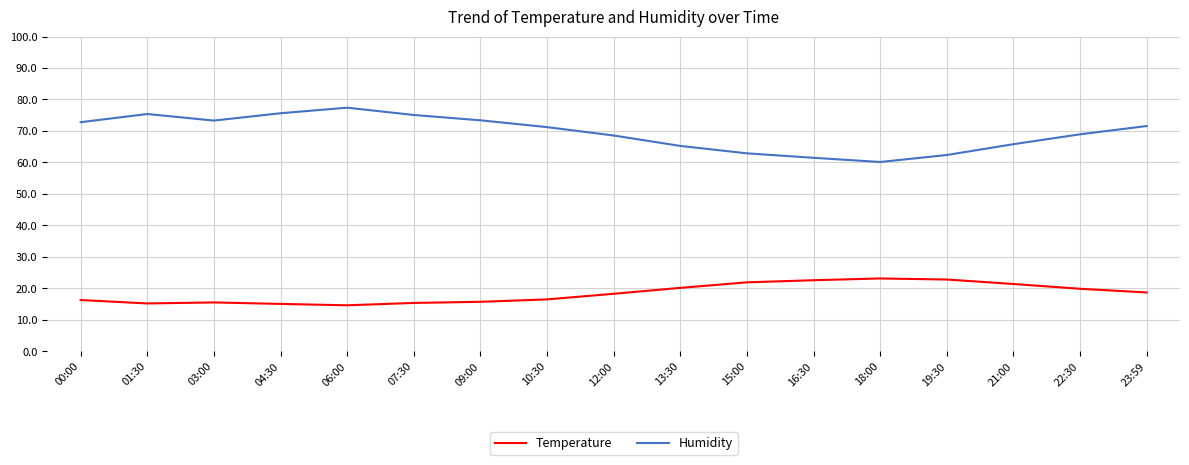

True or false: Temperature and Humidity cross at least once.

False